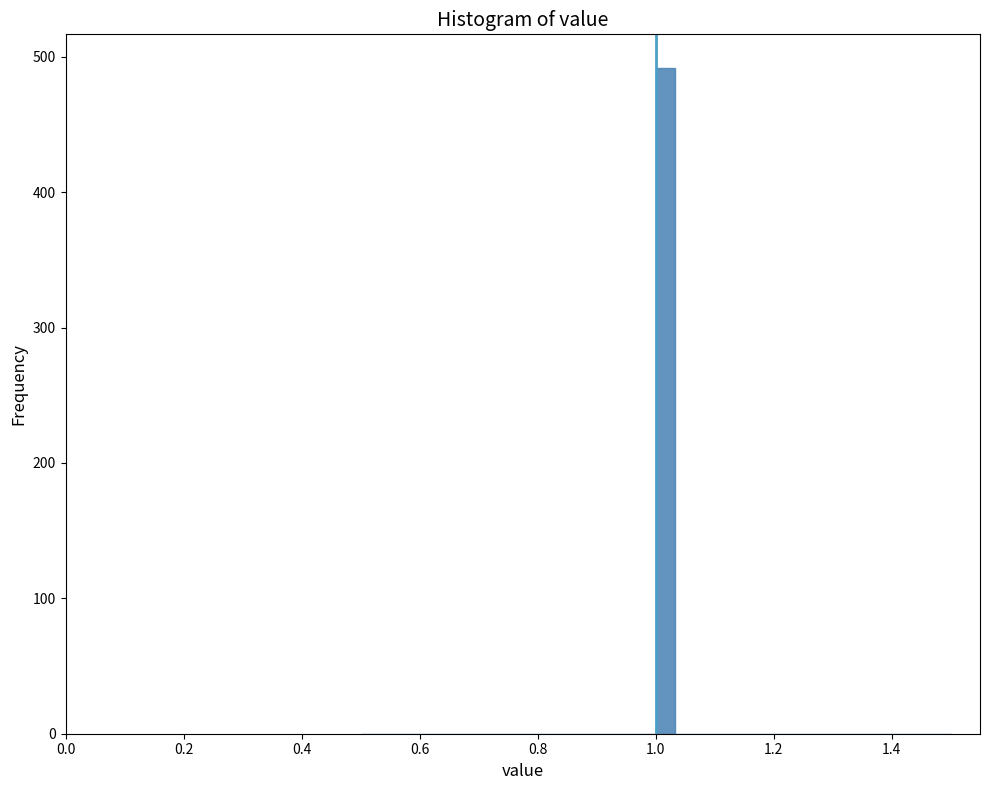

Read against the x-axis, roughly where is the centre of the tallest bar?

1.02